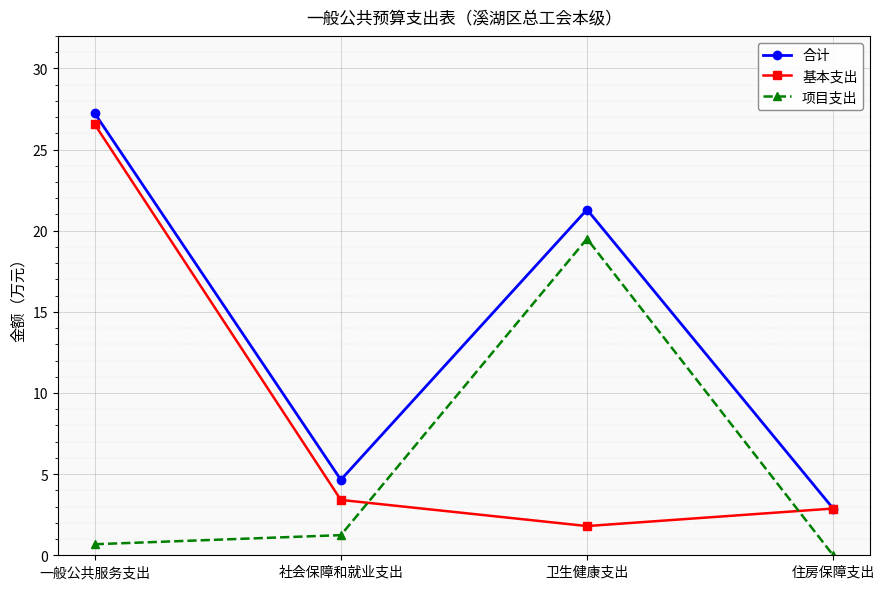

Rank the categories by 合计 value from lowest to highest.

住房保障支出, 社会保障和就业支出, 卫生健康支出, 一般公共服务支出